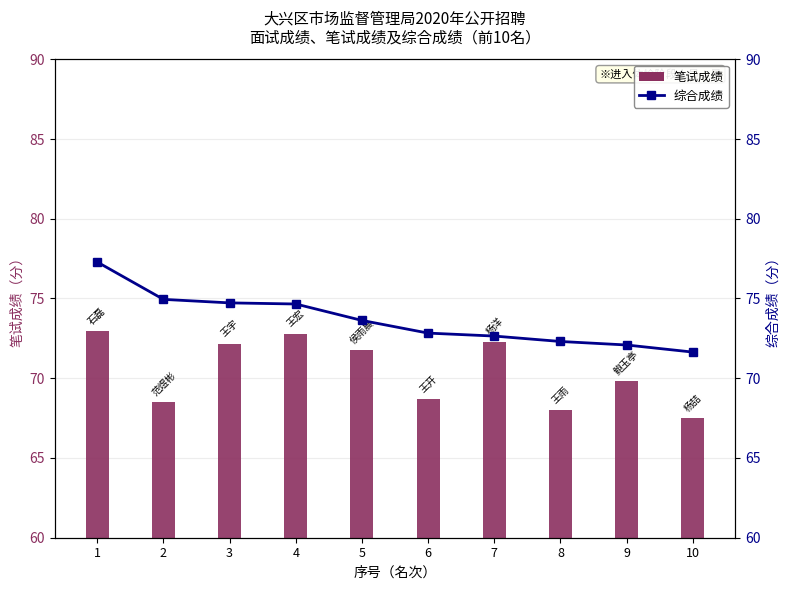

What are all the series names shown in the legend?

笔试成绩, 综合成绩